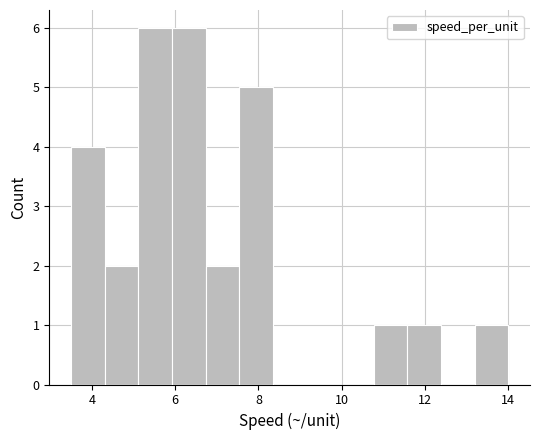

Reading left to right, transcribe this chart: for each bar, give the range it covers on the x-axis and its height. Neither the bar edges nor the heights are printed on the chart, so give them approximately, as read against the axes.

3.6 to 4.4: 4
4.4 to 5.2: 2
5.2 to 6.0: 6
6.0 to 6.8: 6
6.8 to 7.6: 2
7.6 to 8.4: 5
8.4 to 9.2: 0
9.2 to 10.0: 0
10.0 to 10.8: 0
10.8 to 11.6: 1
11.6 to 12.4: 1
12.4 to 13.2: 0
13.2 to 14.0: 1